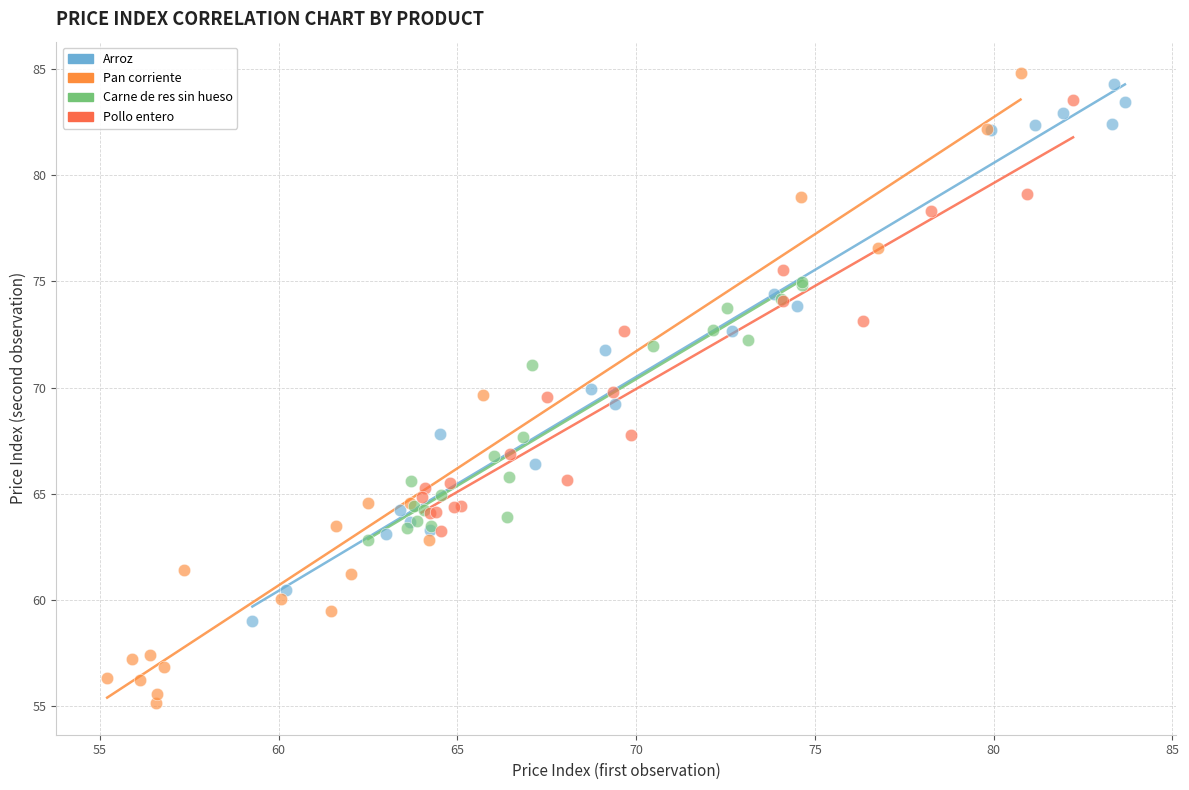

Which series has the largest Y range (max minus min)?

Pan corriente